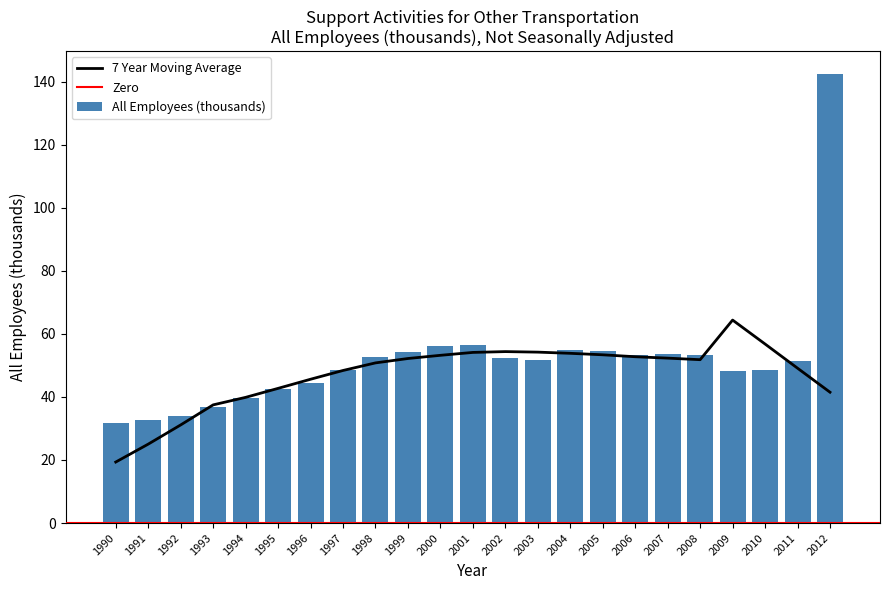

Is it true that the value at 2005 is 25.6?

False